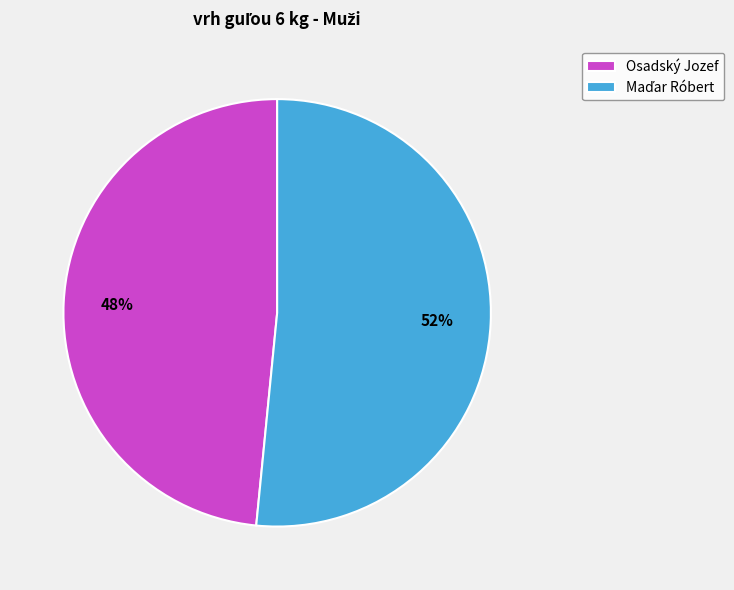

Does any single category account for the majority?

Yes